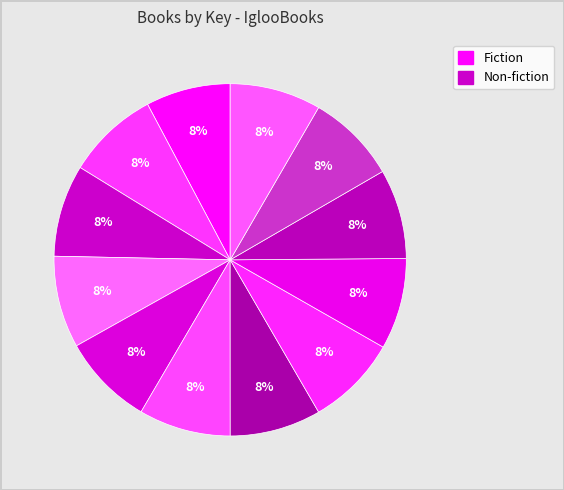

Count the number of slices in the pie.

12